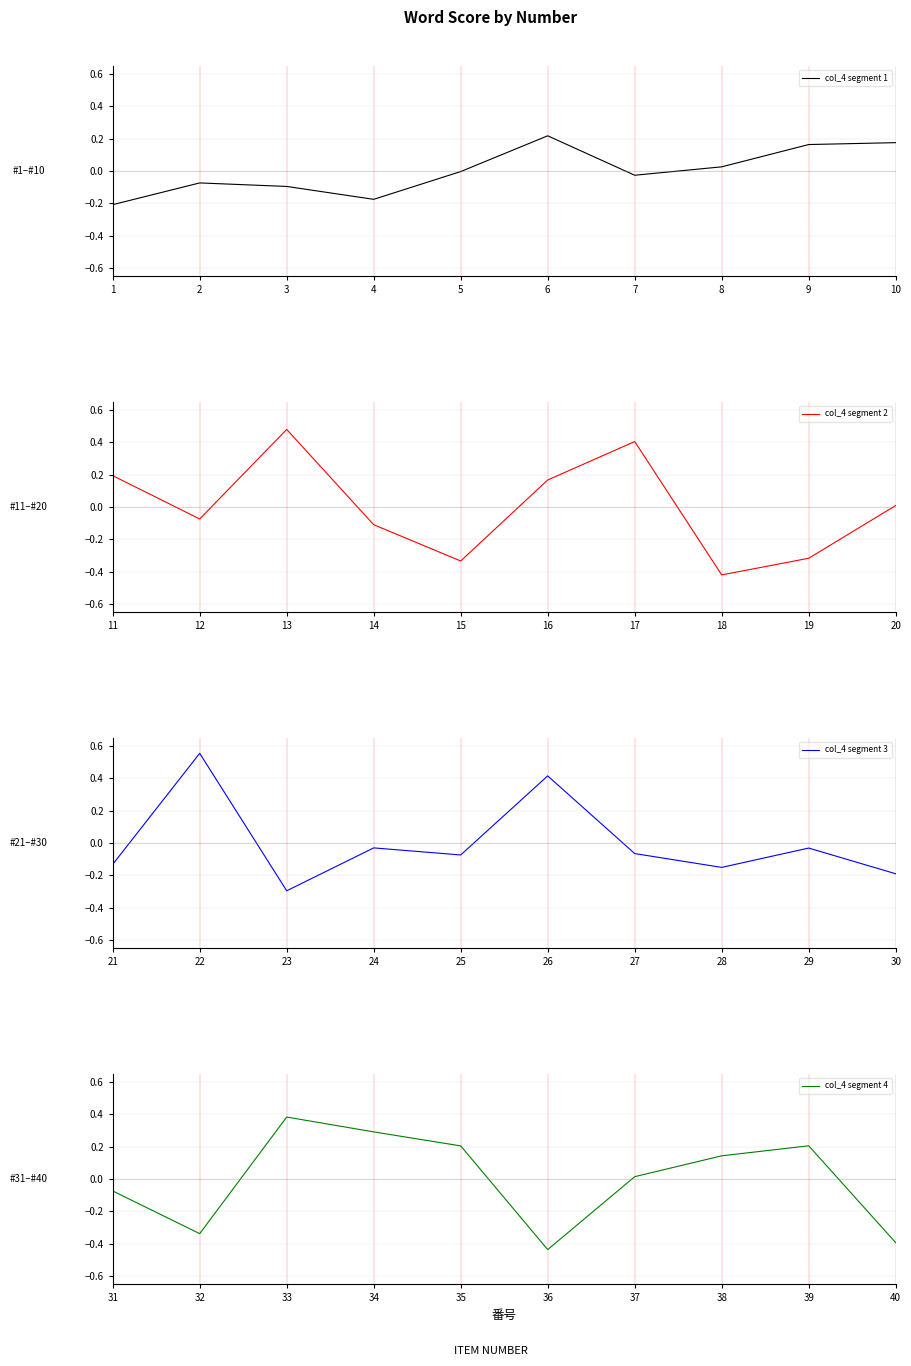

At which label does col_4 segment 2 reach its minimum?

18